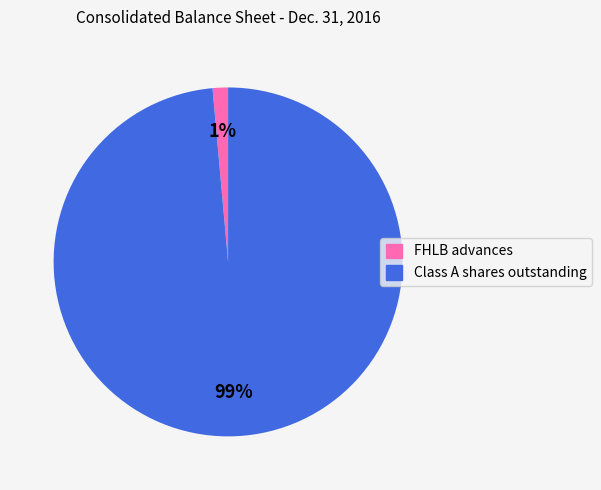

True or false: FHLB advances accounts for 11% of the total.

False